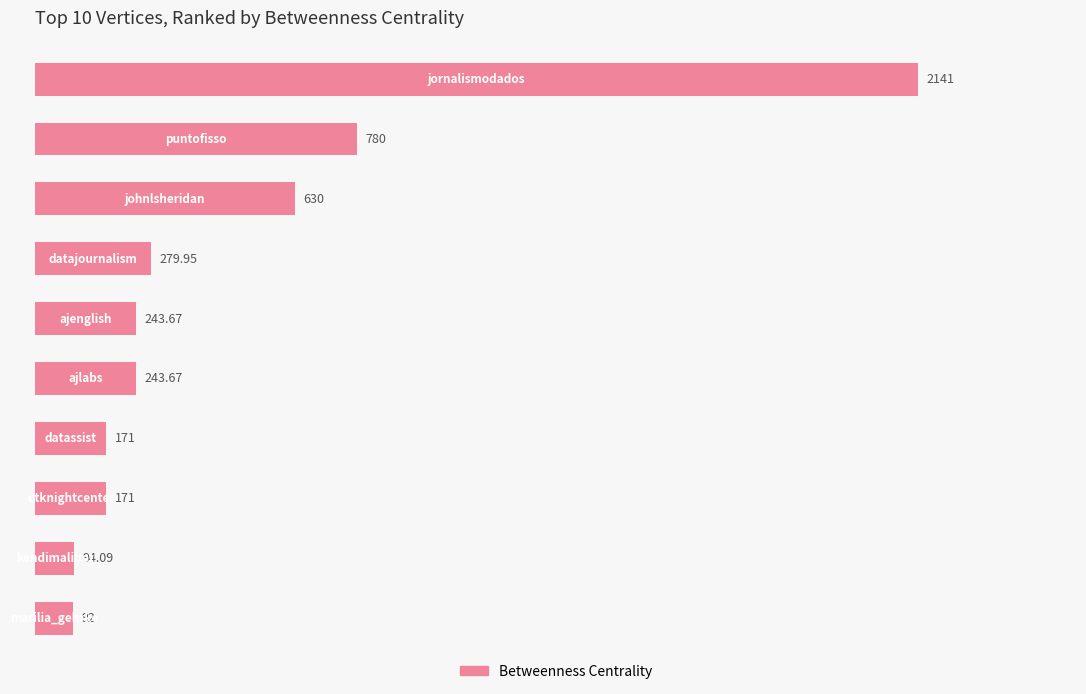

How many data points does each series have?

10